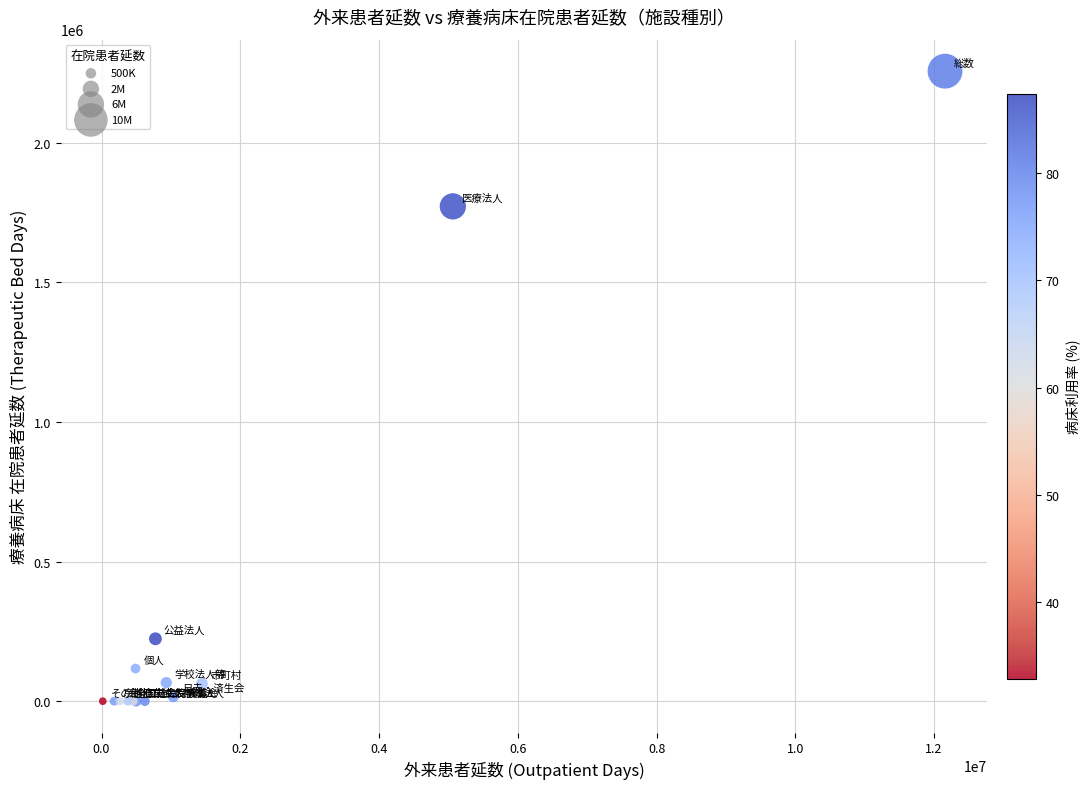

What Y value in the scatter plot is closest to 1128093?

1772018